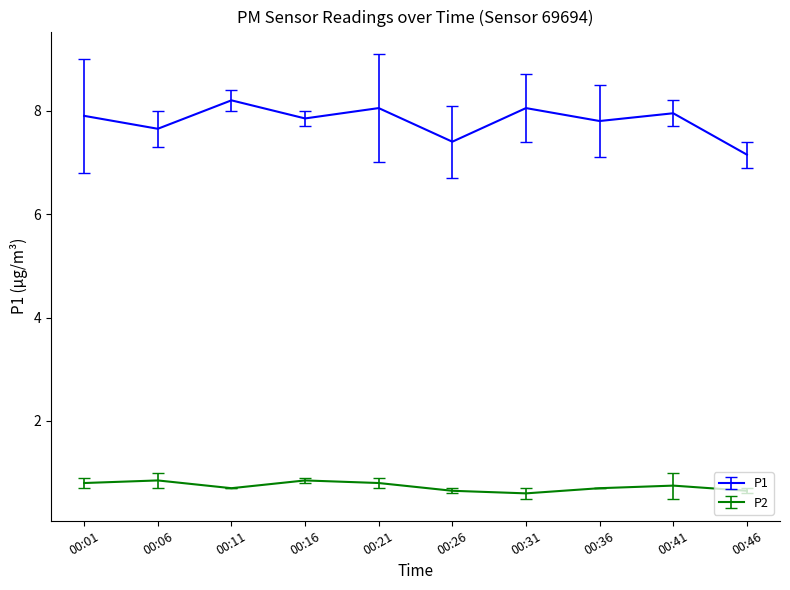

At which label is P1 closest to 7?

00:46